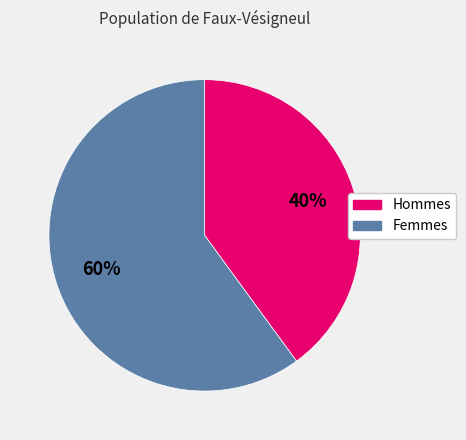

Does any single category account for the majority?

Yes